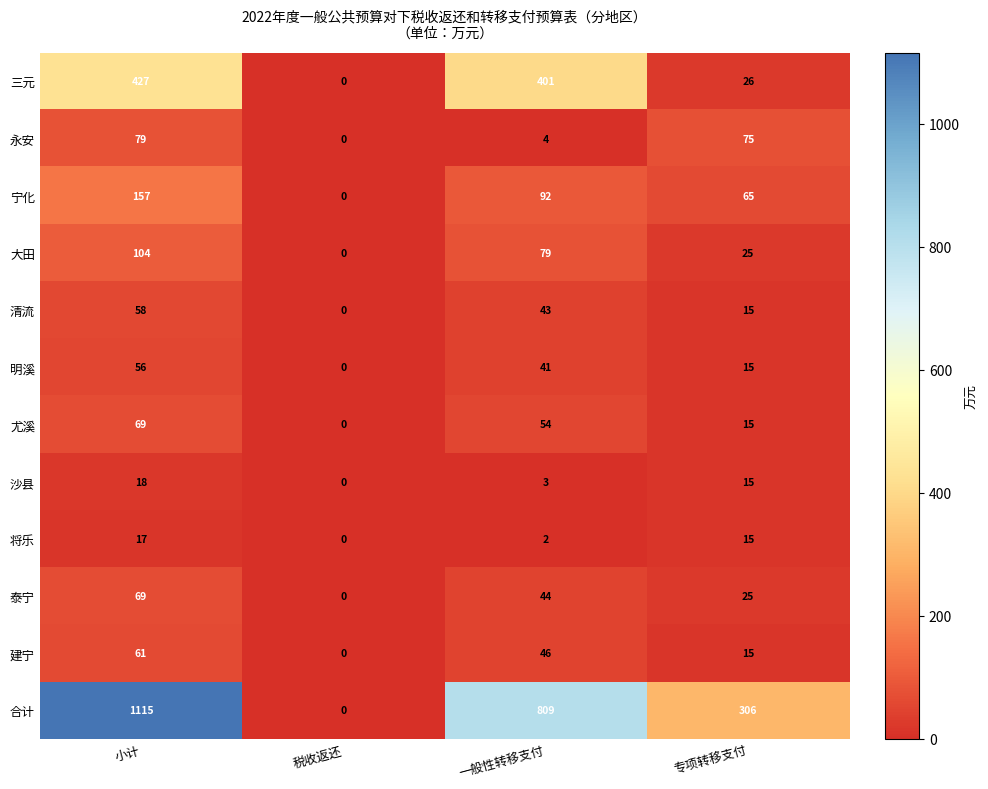

At which label is 三元 closest to 213?

专项转移支付